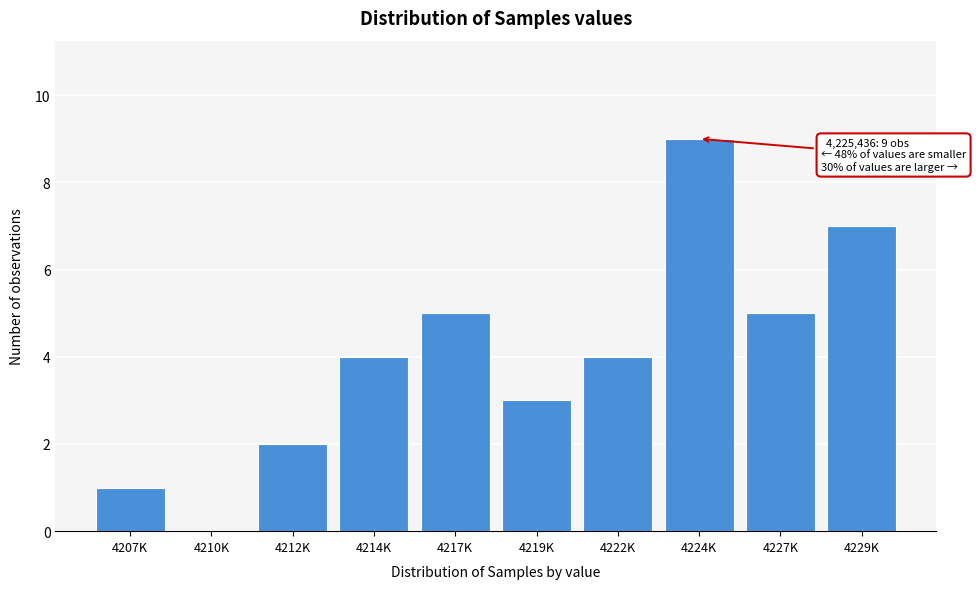

Reading right to left, what are all the values shown in this chart?

4229K=7	4227K=5	4224K=9	4222K=4	4219K=3	4217K=5	4214K=4	4212K=2	4210K=0	4207K=1